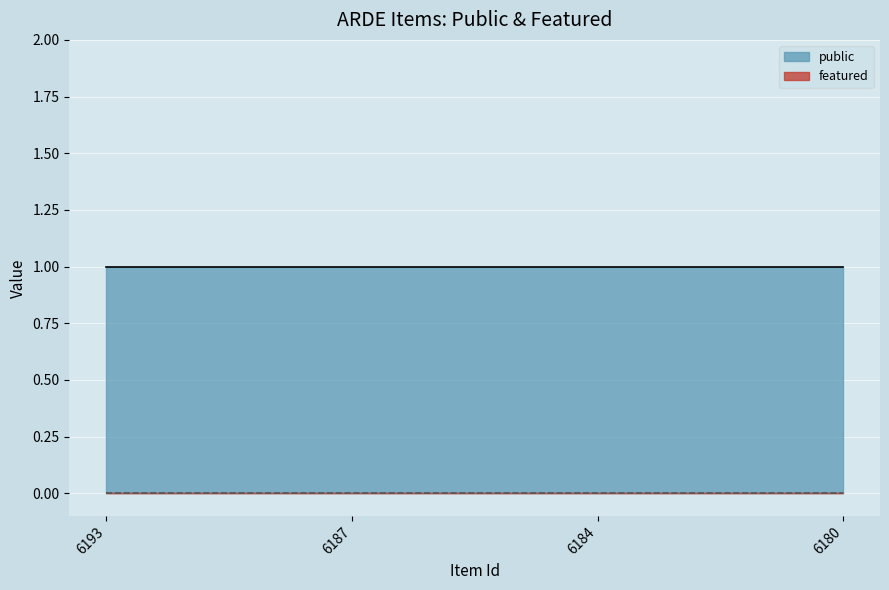

Reading left to right, transcribe all the data shown in this chart.

public: 1	1	1	1
featured: 0	0	0	0